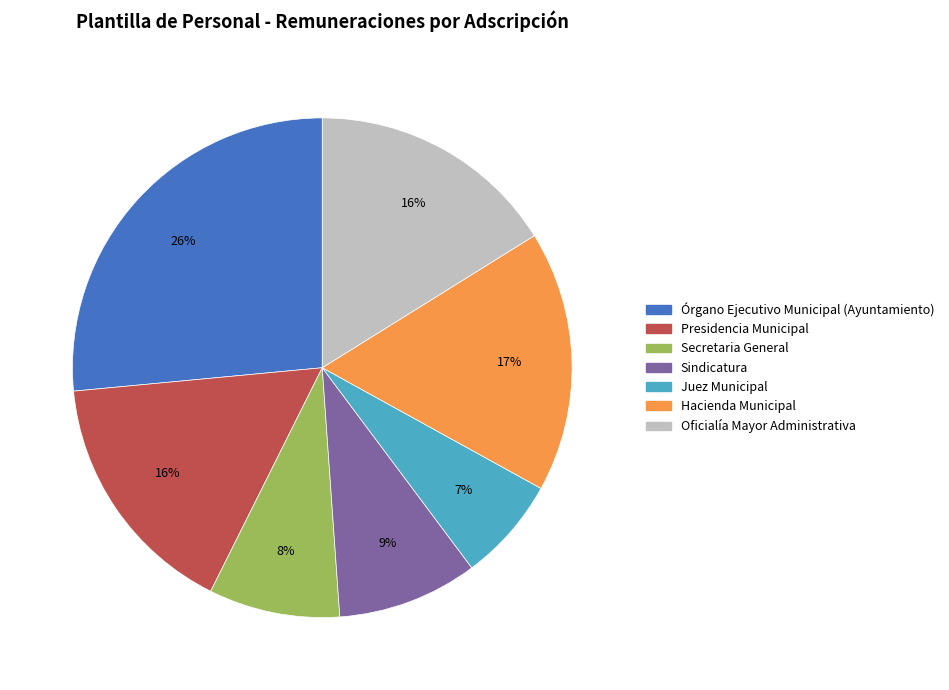

Is Órgano Ejecutivo Municipal (Ayuntamiento) the majority of the pie?

No